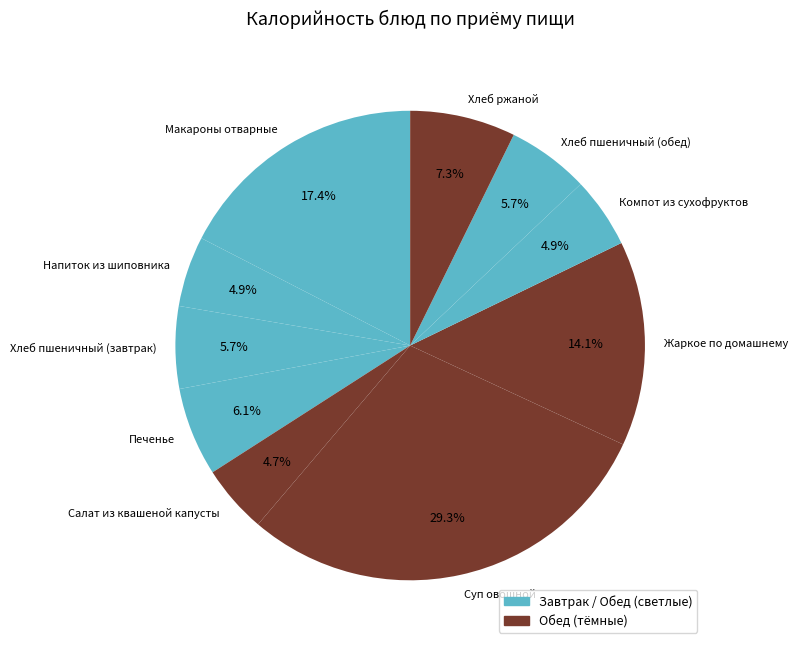

To the nearest percent, what portion does Хлеб пшеничный (завтрак) represent?

6%